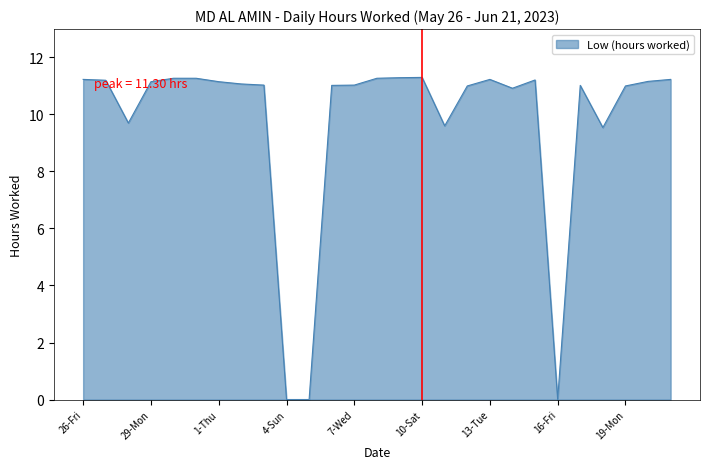

What is the greatest value displayed?

11.3